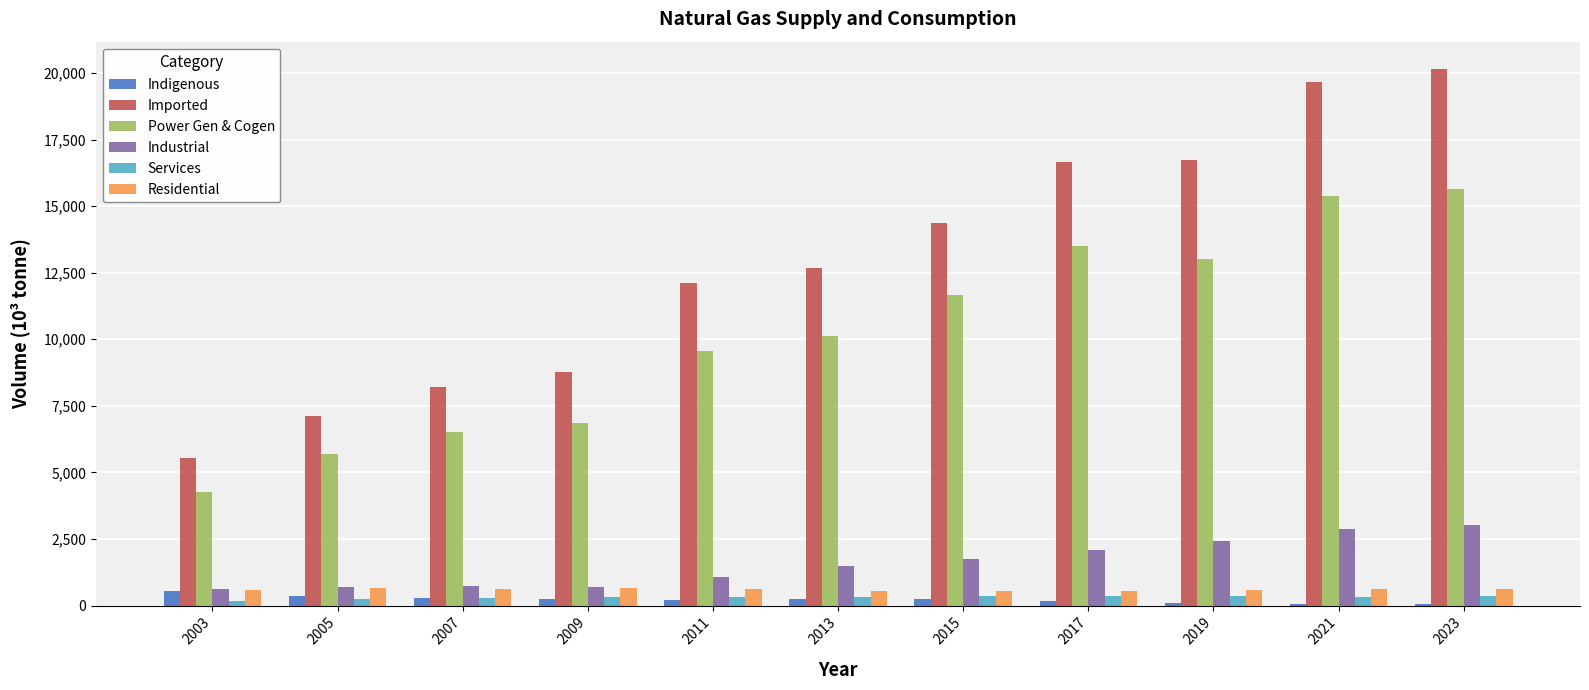

The value of Imported at 2003 is 5530.9. True or false?

True